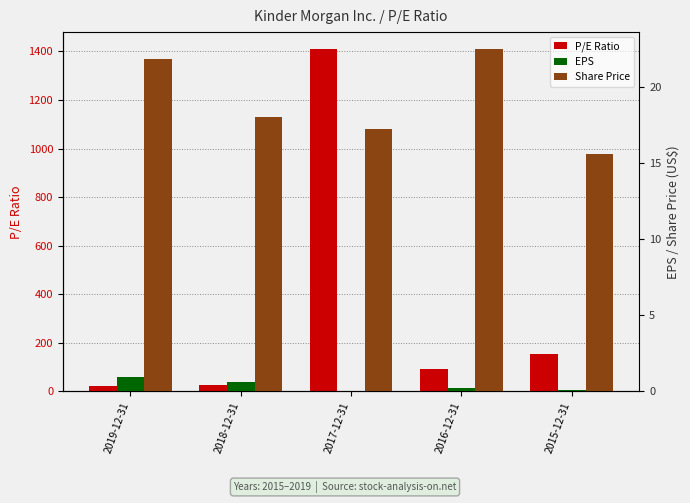

At which category does the chart reach its peak across all series?

2017-12-31